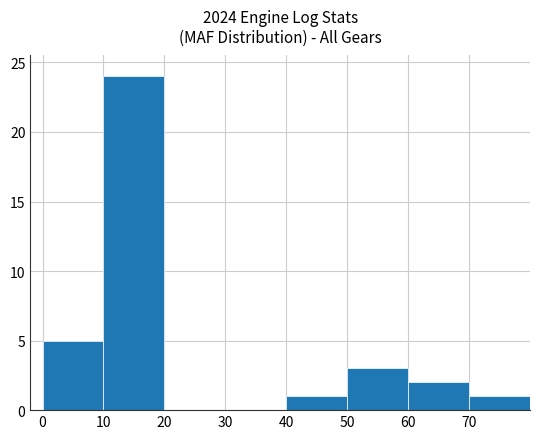

The value at 30 is 0. True or false?

True